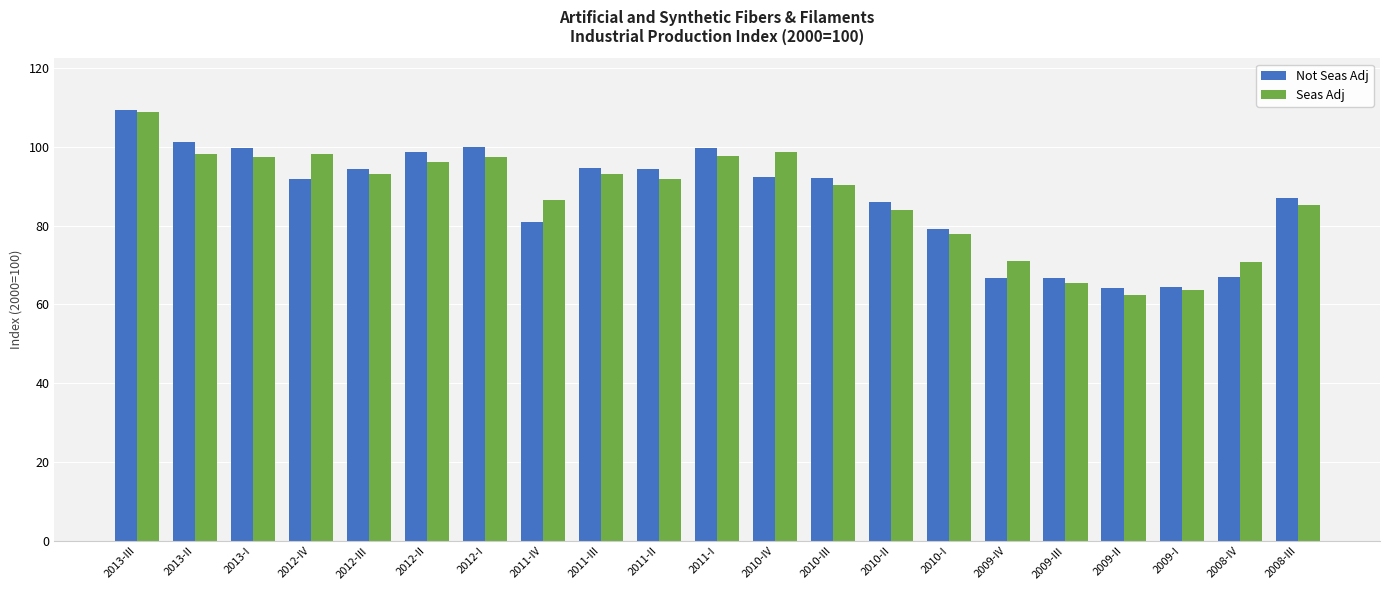

What is the difference between the highest and lowest values at 2012-IV?

6.5